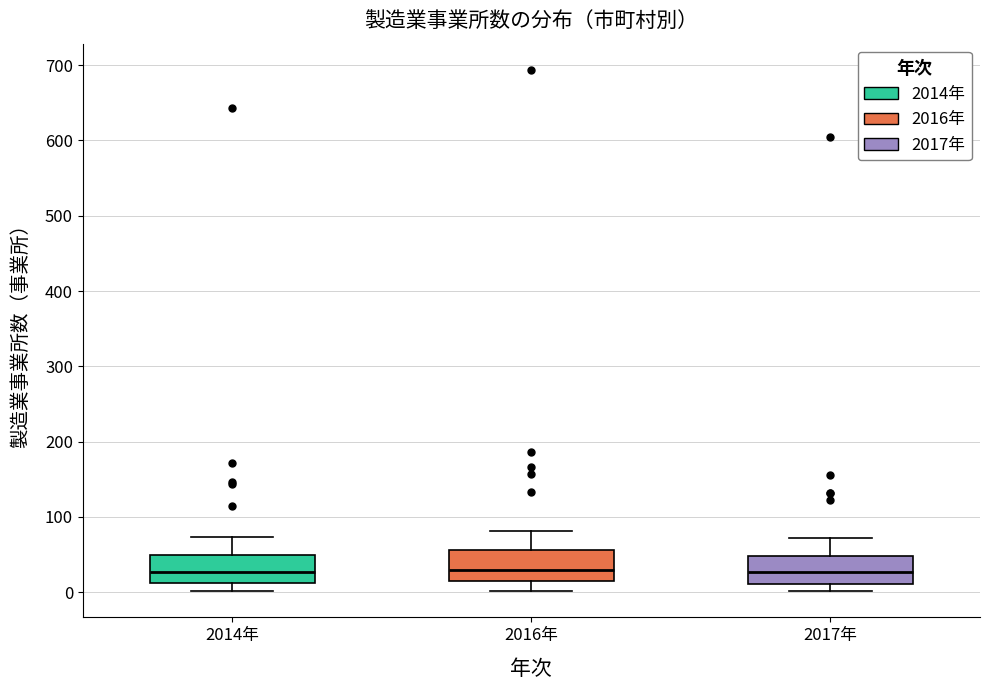

Reading left to right, read every box against the y-axis: the position of its median line, the range the box covers, and the ends of its whiskers. The values are not printed on the chart, so give them approximately, as read against the axis.

2014年: median 30, box 10 to 50, whiskers 0 to 70
2016年: median 30, box 20 to 60, whiskers 0 to 80
2017年: median 30, box 10 to 50, whiskers 0 to 70